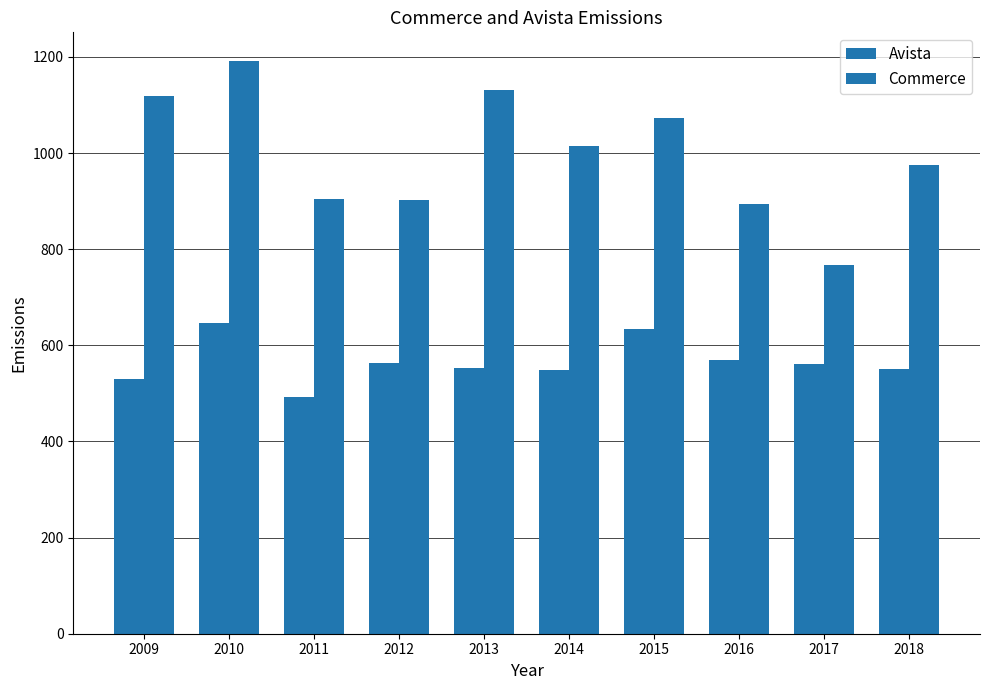

Reading left to right, list all the values displayed in this chart.

Avista: 2009=531.0	2010=647.0	2011=492.0	2012=564.0	2013=553.0	2014=548.0	2015=635.0	2016=569.0	2017=562.0	2018=550.0
Commerce: 2009=1118.8	2010=1191.7	2011=904.7	2012=903.1	2013=1132.1	2014=1014.0	2015=1074.0	2016=895.0	2017=767.0	2018=976.0